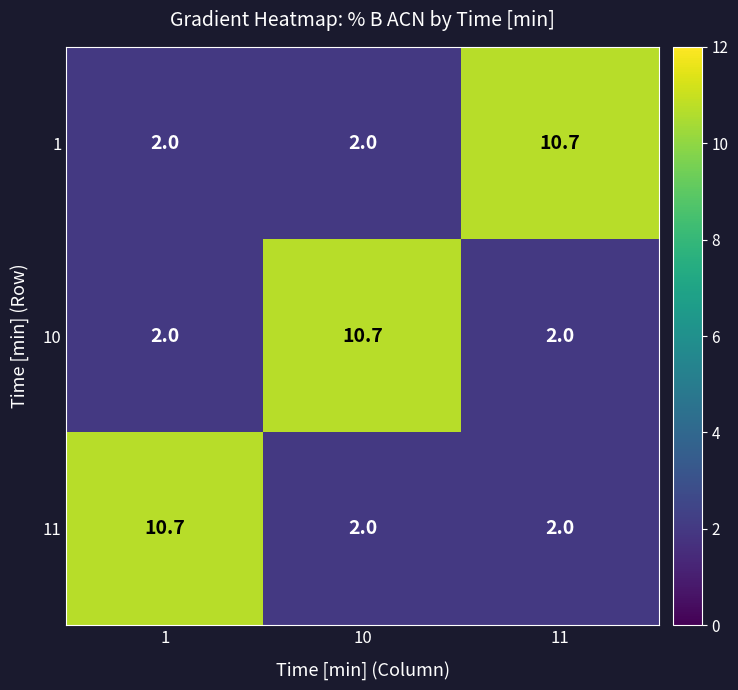

What is the spread (max minus min) of values at 1?

8.7